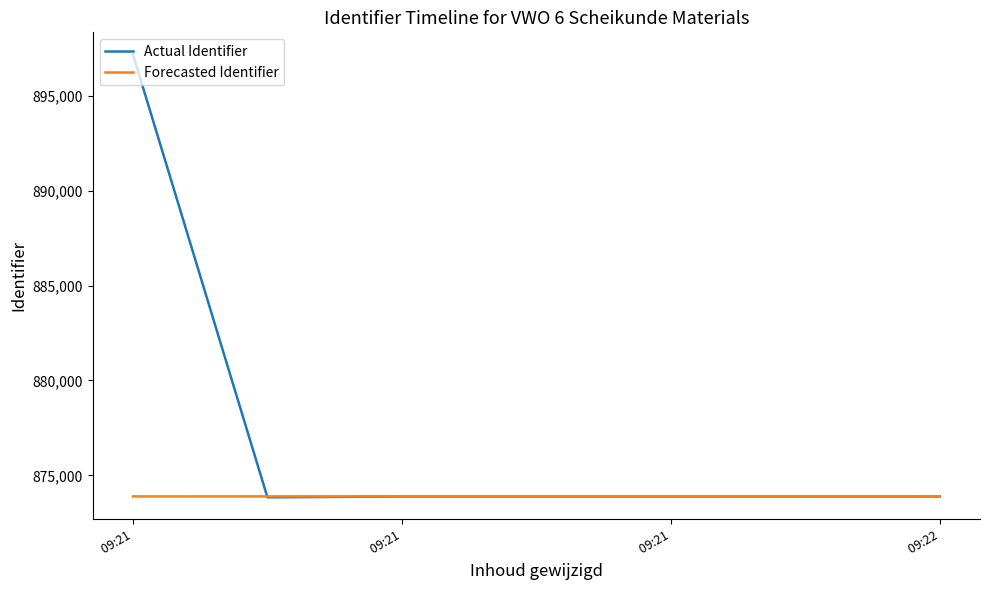

Which series has the largest total across all categories?

Actual Identifier